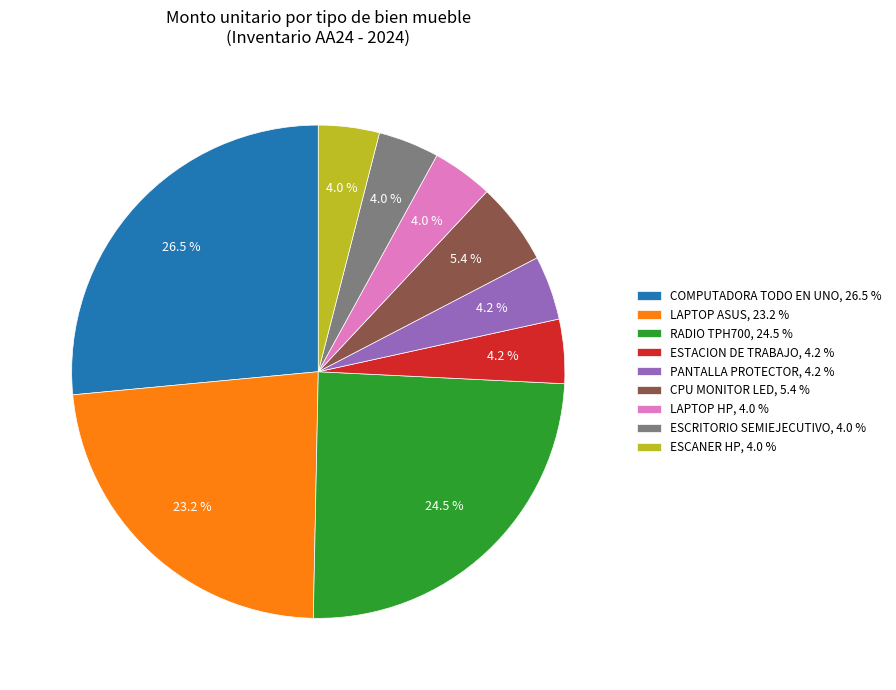

Which slice is the largest?

COMPUTADORA TODO EN UNO, 26.5 %